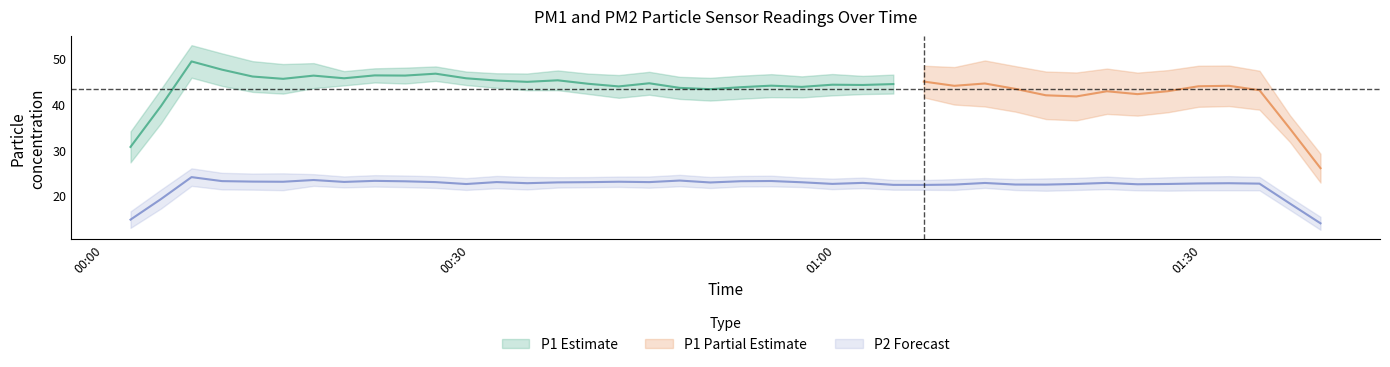

Is the value of P1 at 36 greater than the value of P2 at 16?

Yes